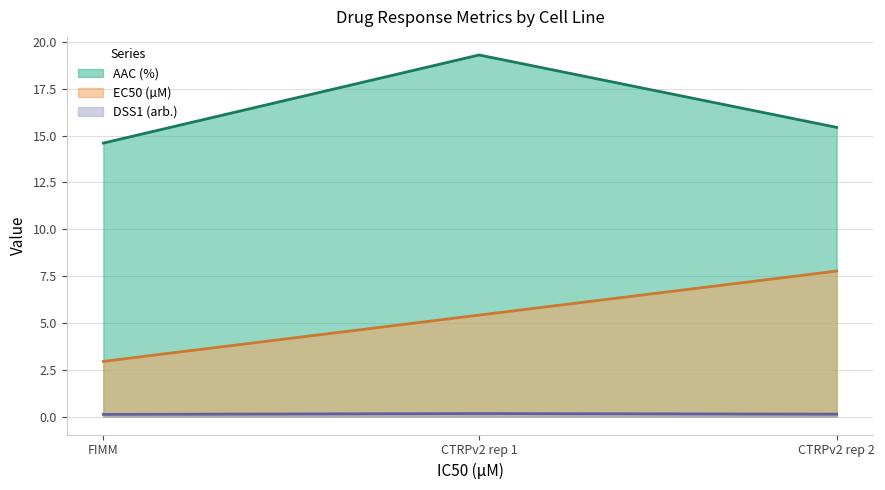

What are all the series names shown in the legend?

AAC (%), EC50 (µM), DSS1 (arb.)